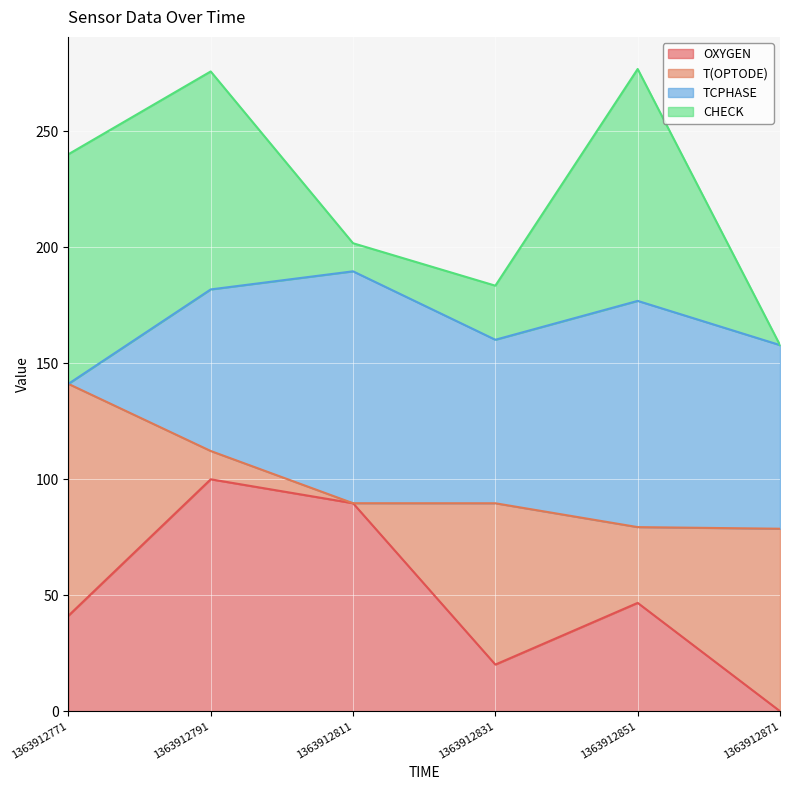

What is the maximum value for OXYGEN?

100.0